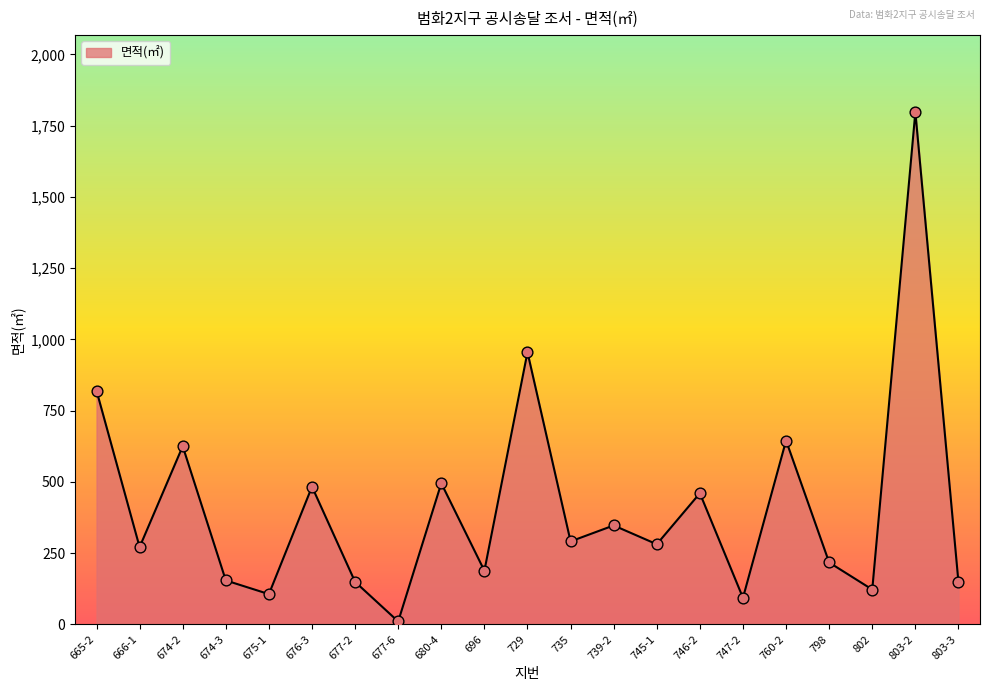

Between 696 and 674-2, which is larger?

674-2